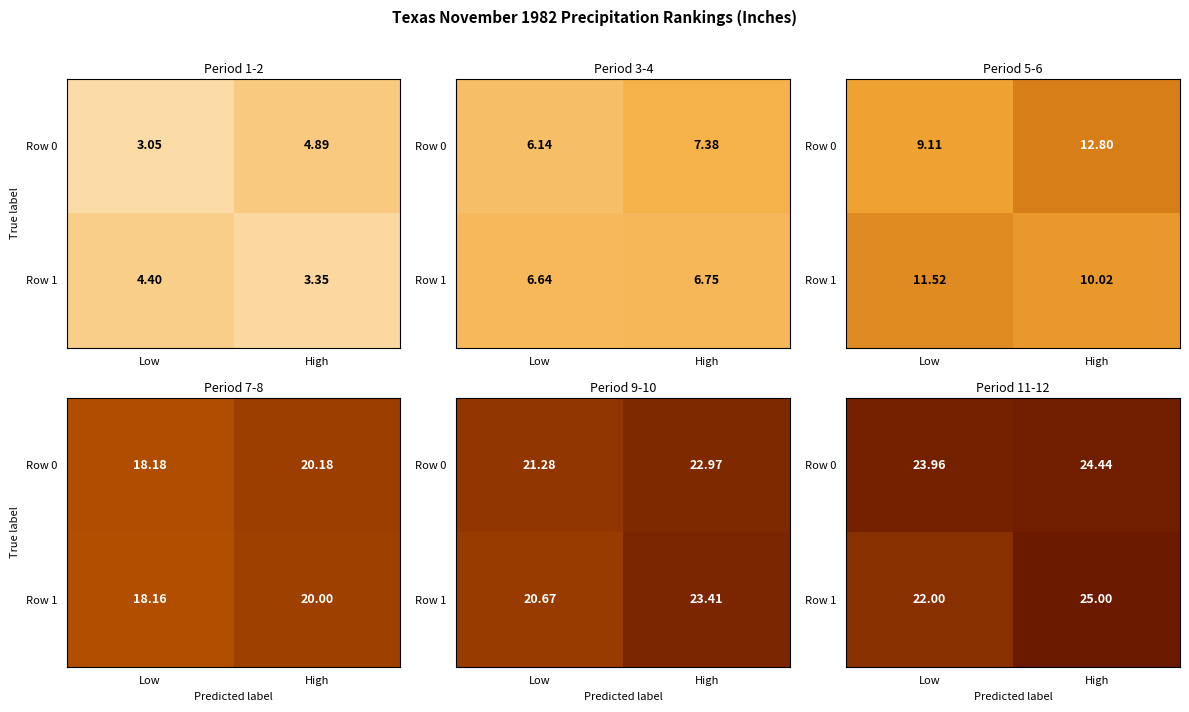

Count the number of data series in this chart.

2